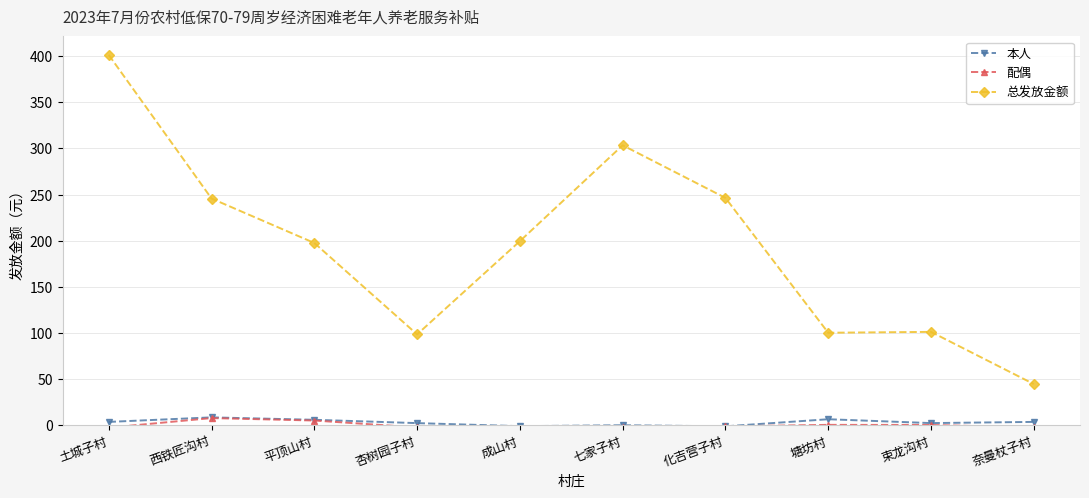

What is the approximate value of 本人 at 成山村?

-1.1